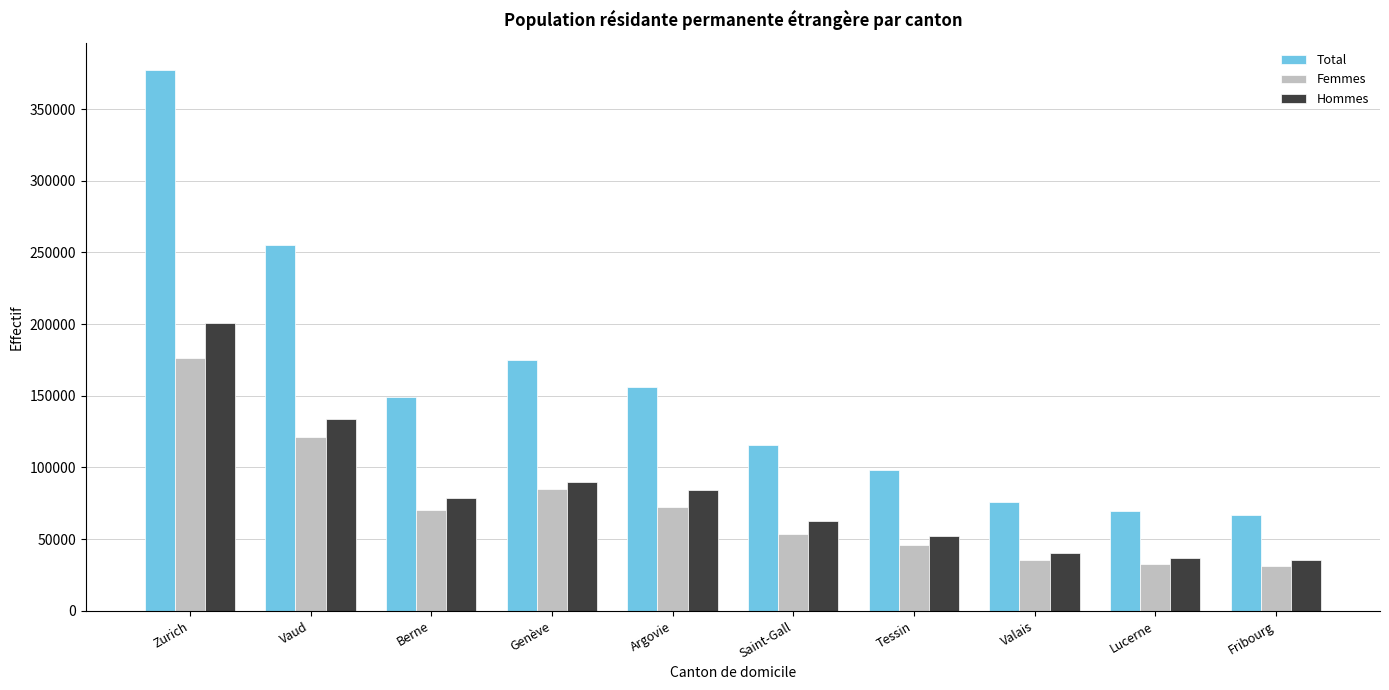

At which category does the chart reach its peak across all series?

Zurich